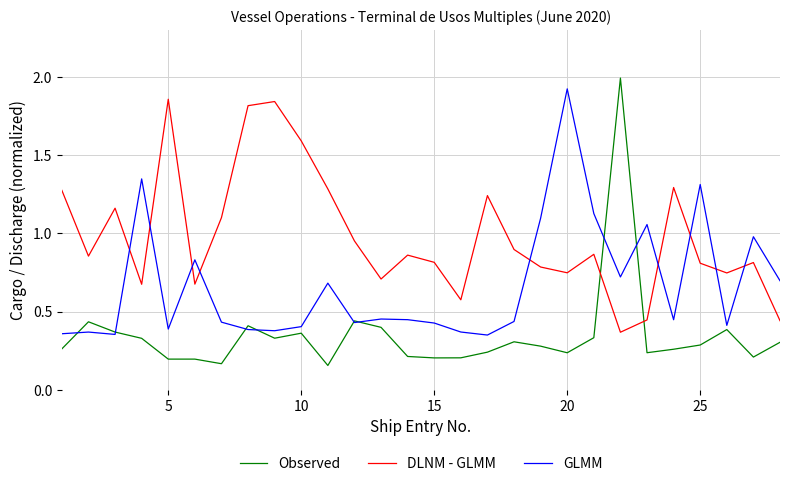

Which series has the largest total across all categories?

DLNM - GLMM